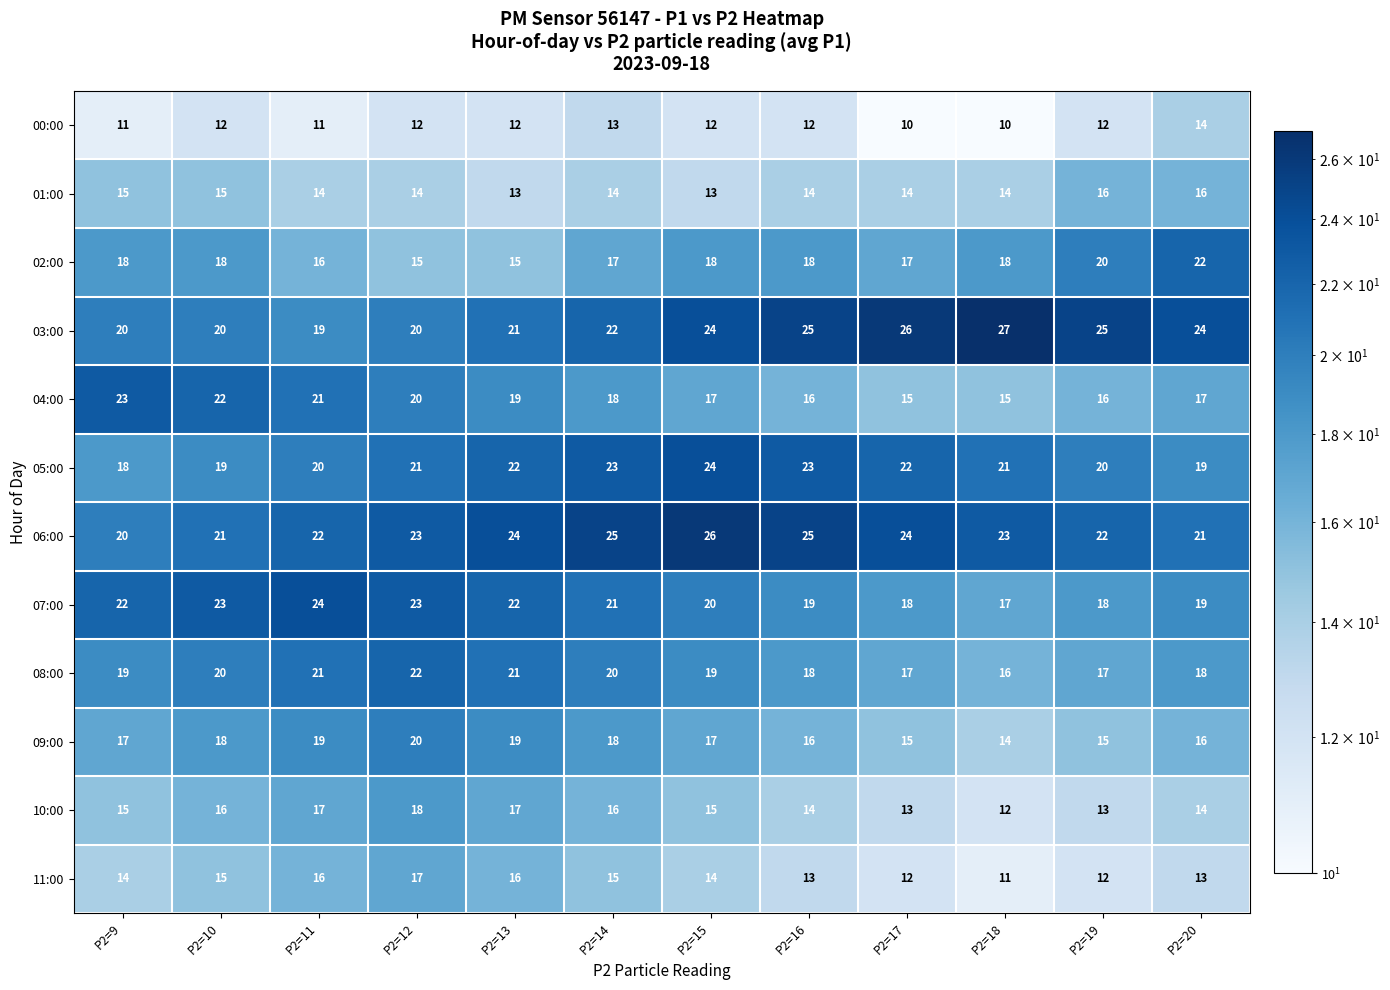

The 03:00 series shows 26 at P2=17. True or false?

True